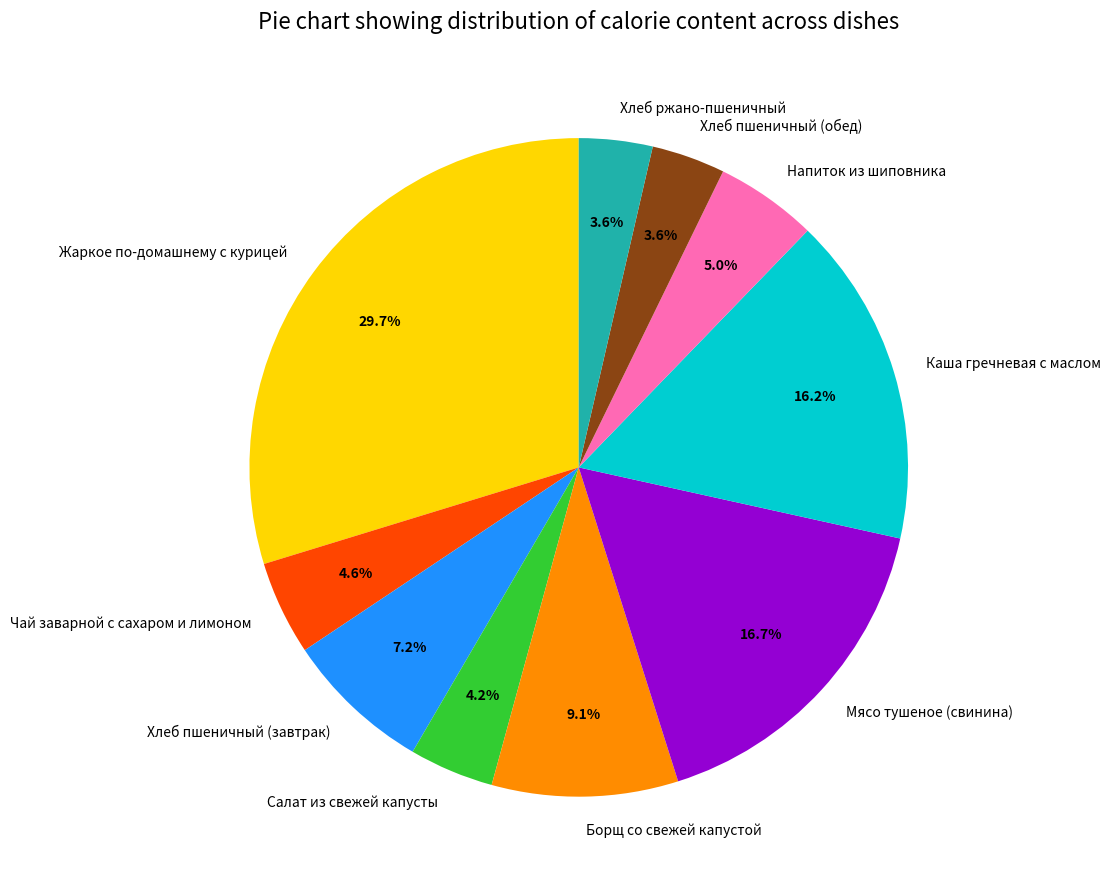

How many slices are in this pie chart?

10